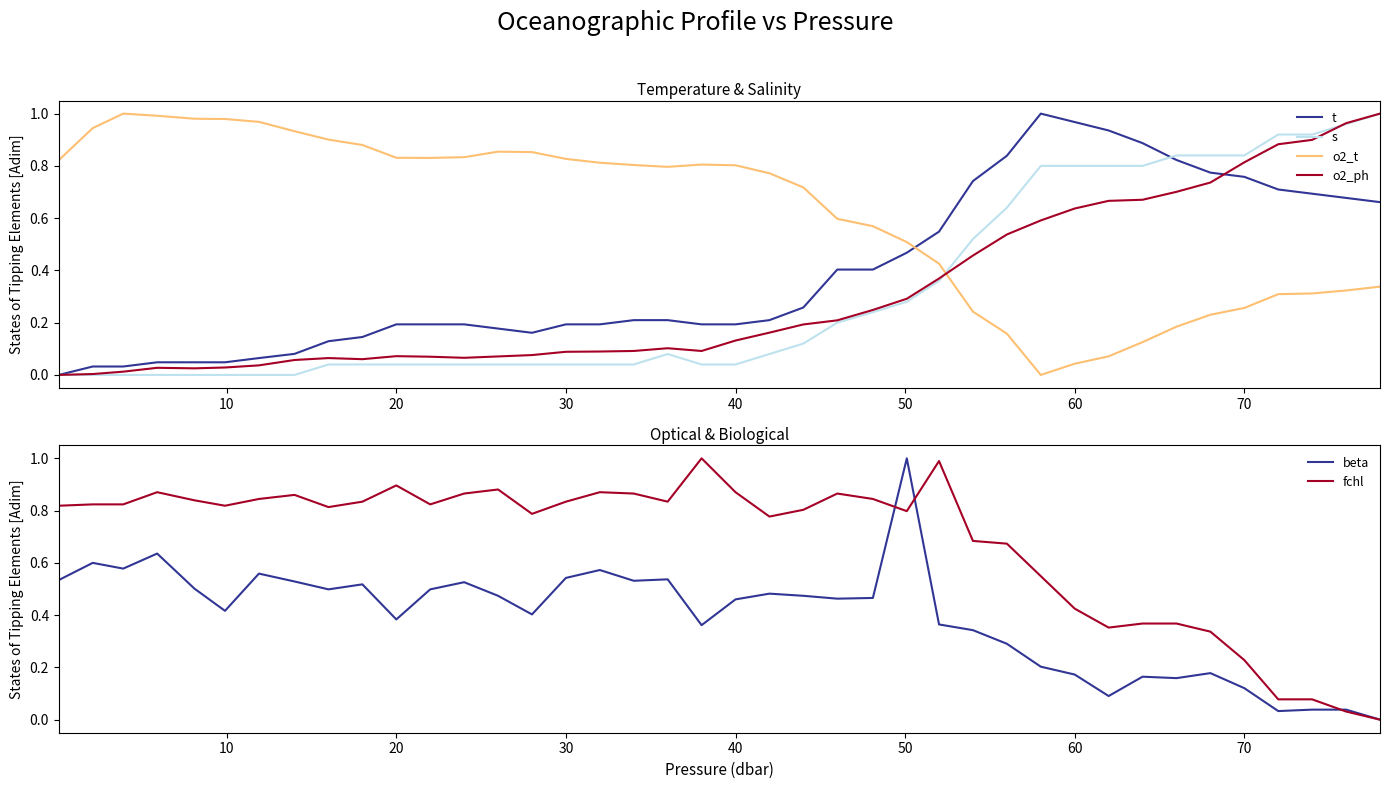

True or false: fchl and s intersect in this chart.

True